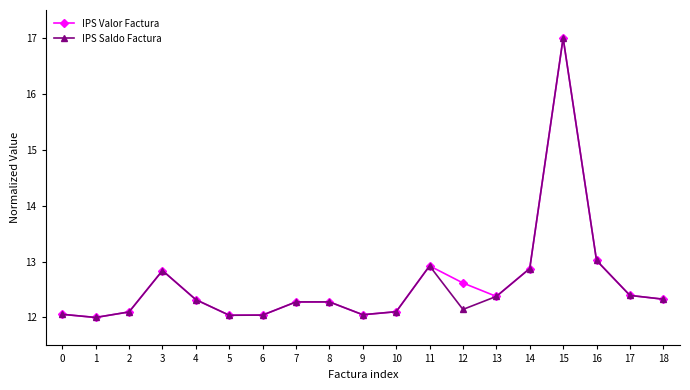

What is the value of the IPS Valor Factura point at the 9th from the left?

12.3